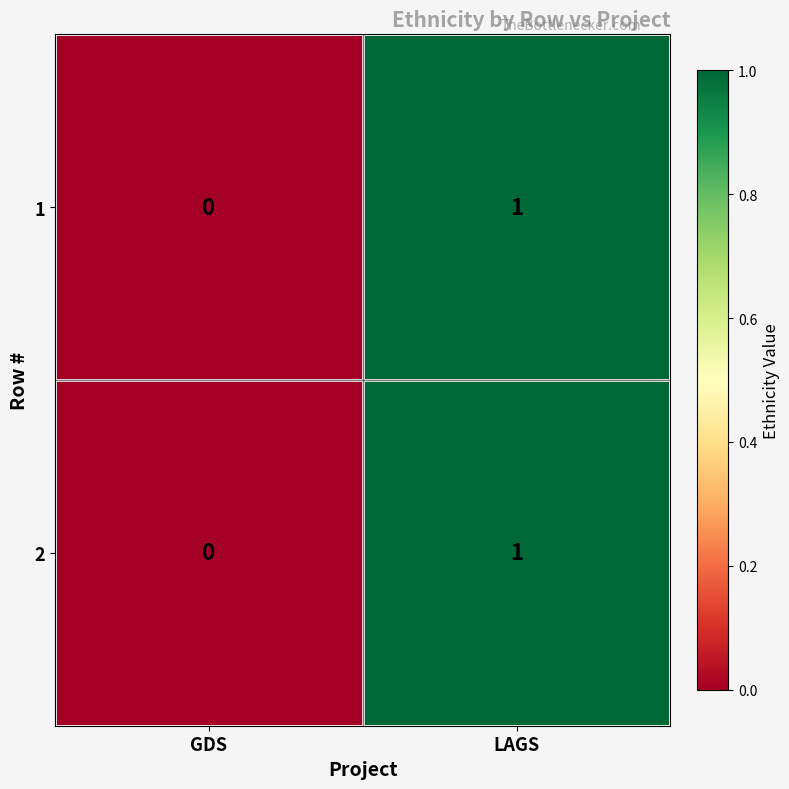

Is it true that 2 equals 1 at LAGS?

True